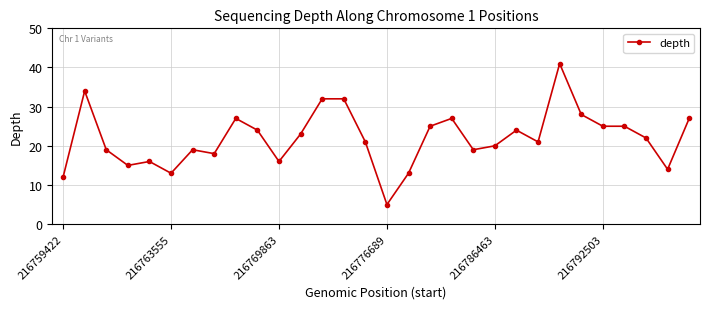

True or false: there are more than 0 points higher than both neighbors.

True